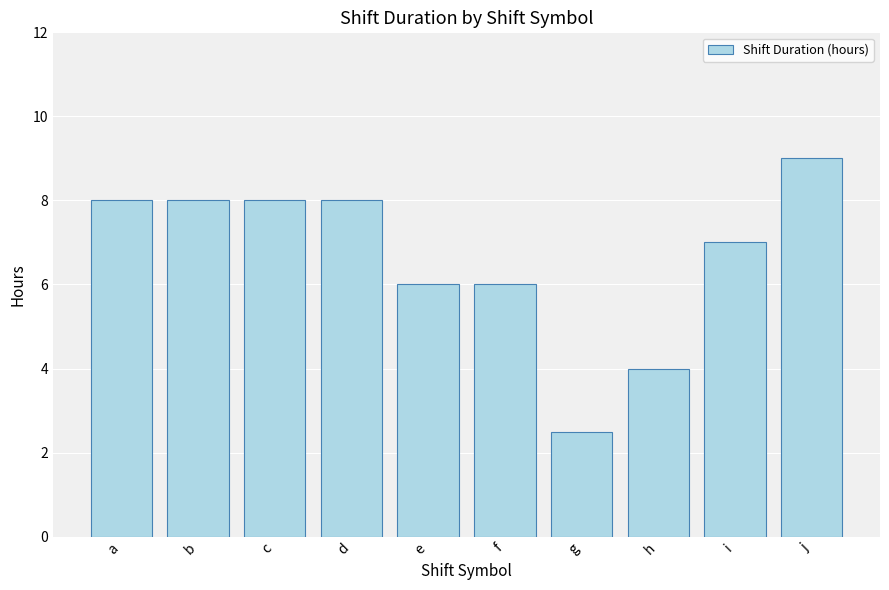

How many series are shown in this chart?

1